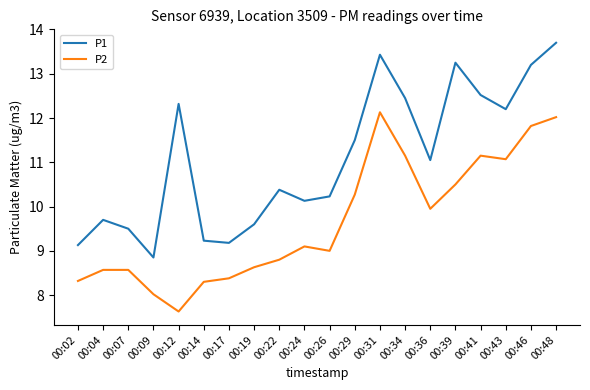

What is the difference between the second highest and minimum values in the P2 series?

4.4